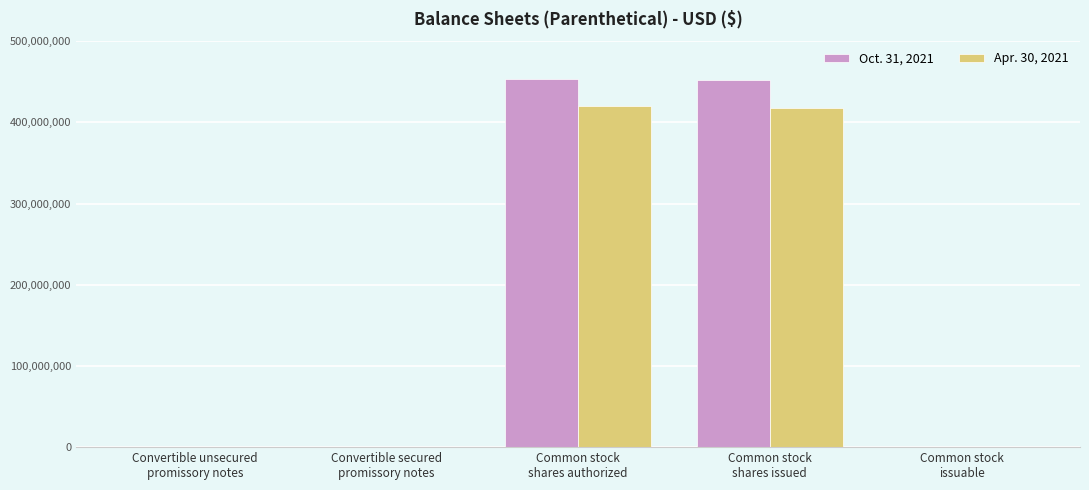

What is the label of the 5th bar from the right?

Convertible unsecured
promissory notes